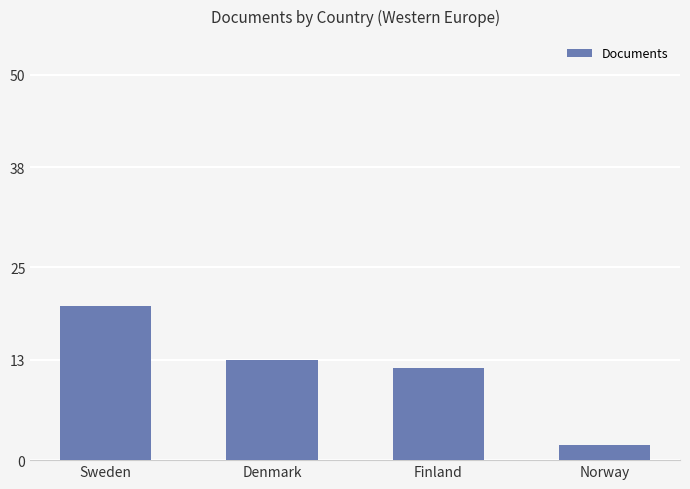

How many bars are there in total?

4